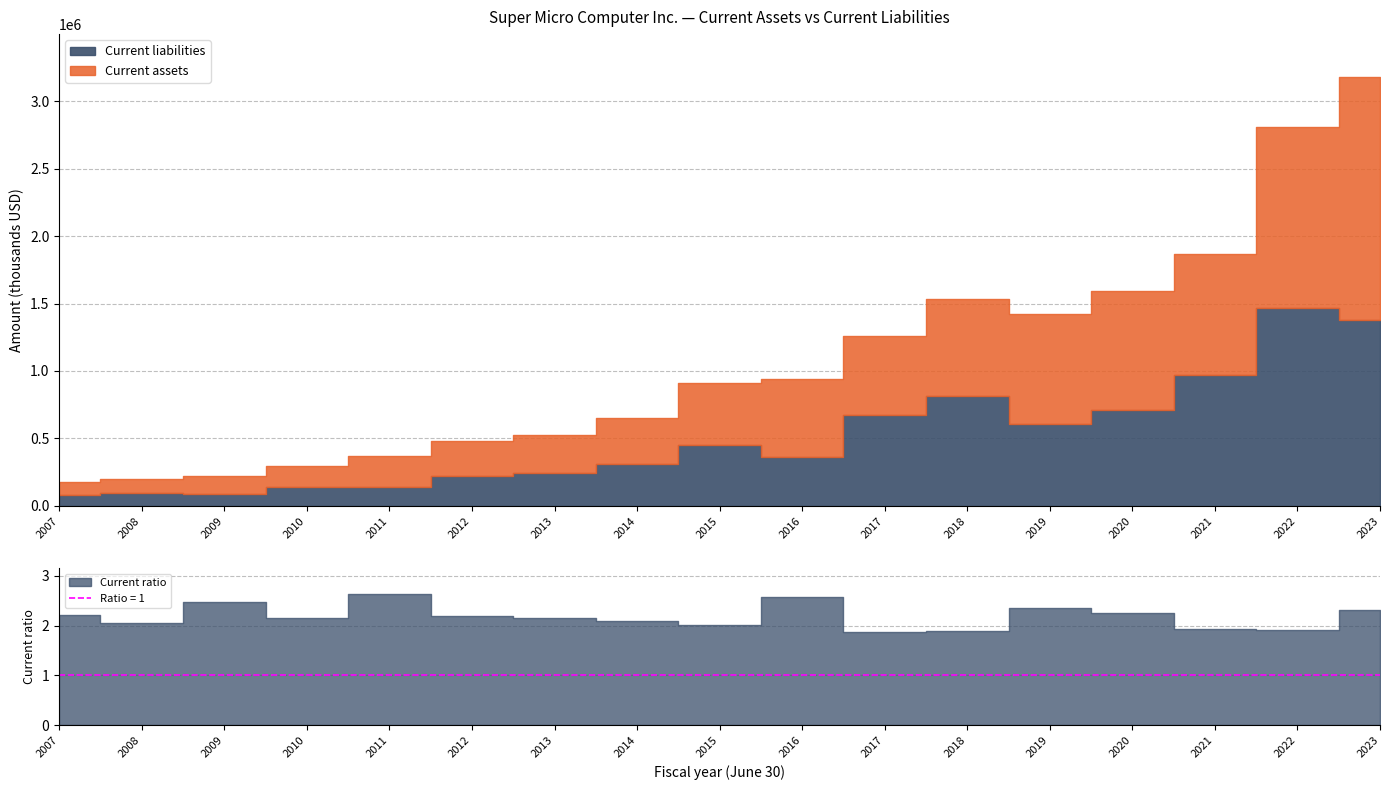

Rank the series by their average value, from lowest to highest.

Current liabilities, Current assets